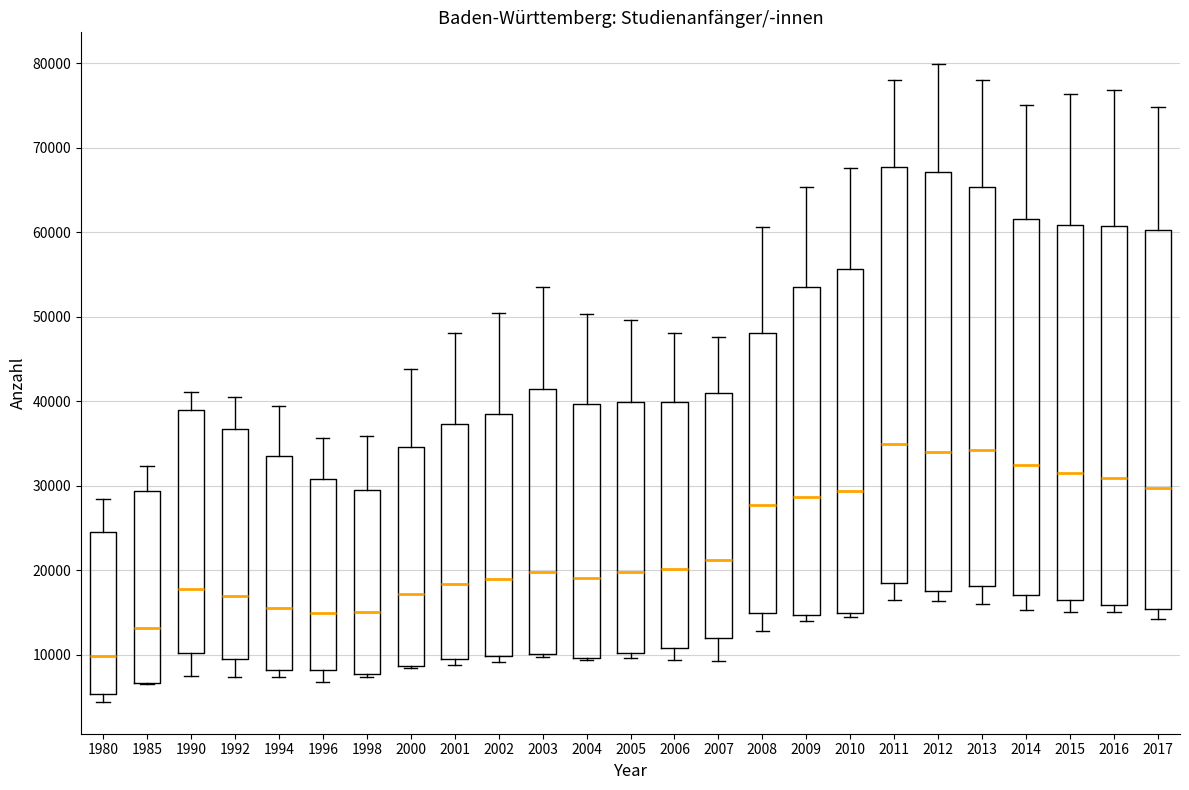

Where is the lower edge of the box at x = 2016 on the y-axis? The values are not printed on the chart, so give them approximately, as read against the axis.

16000